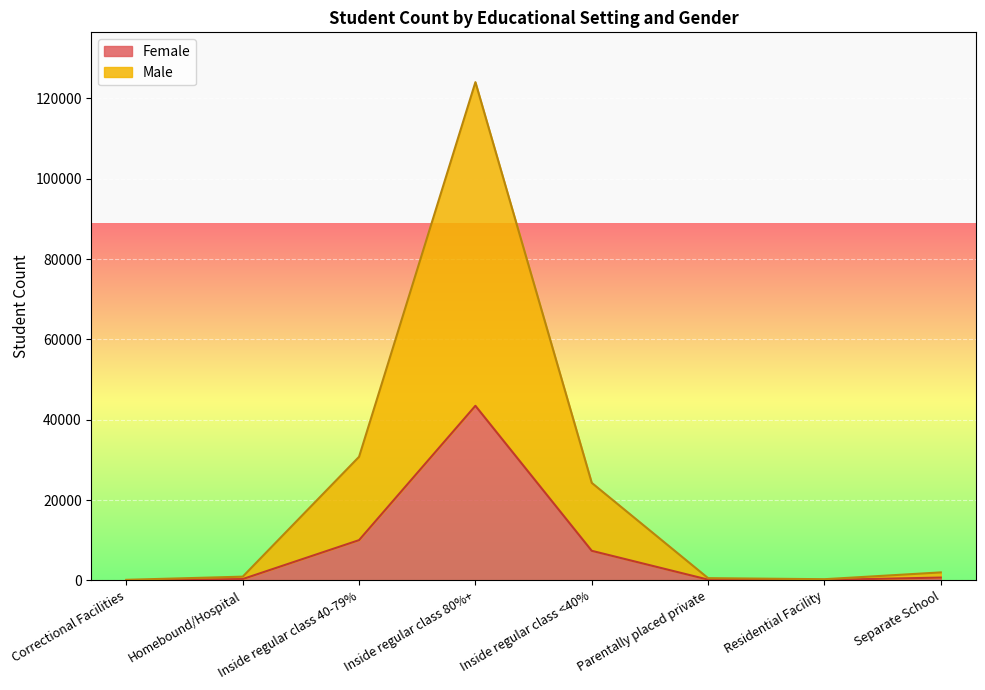

Which series has the largest range (max minus min)?

Male